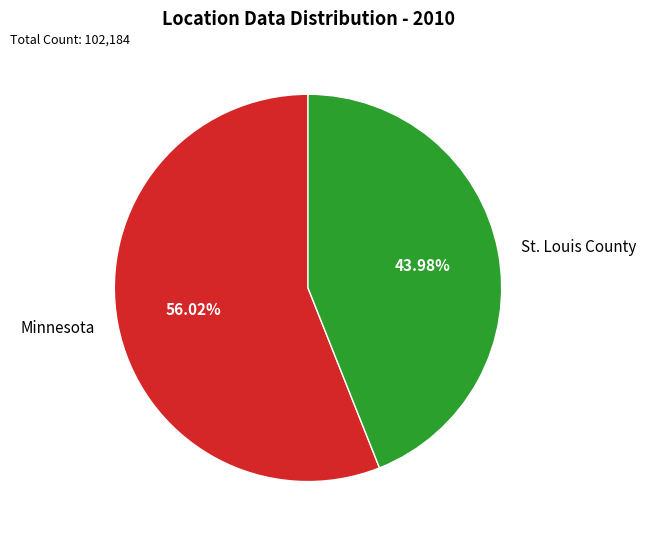

Which slice is the smallest?

St. Louis County